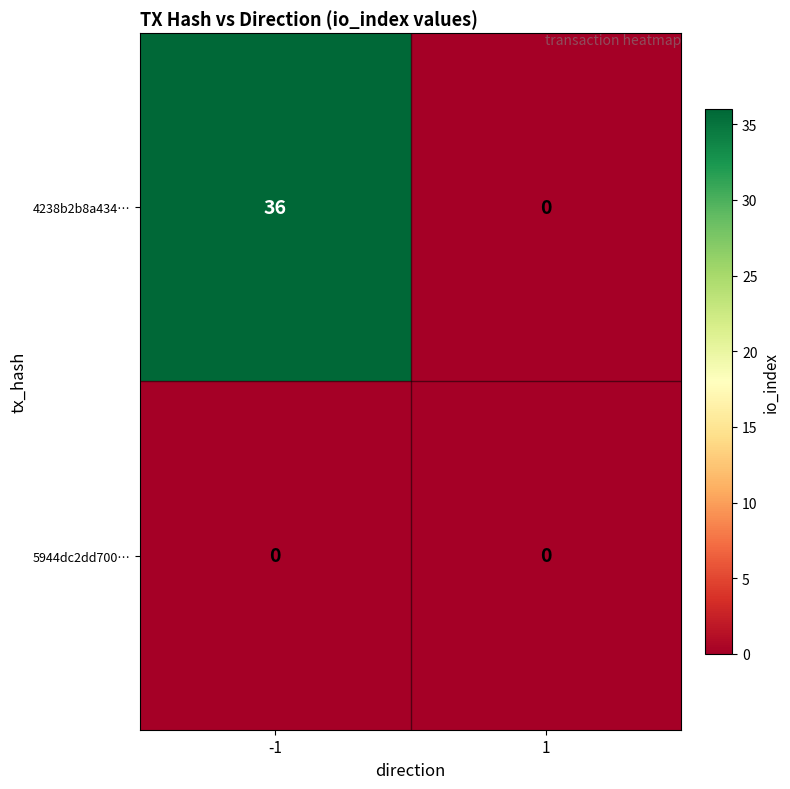

What is the greatest value displayed?

36